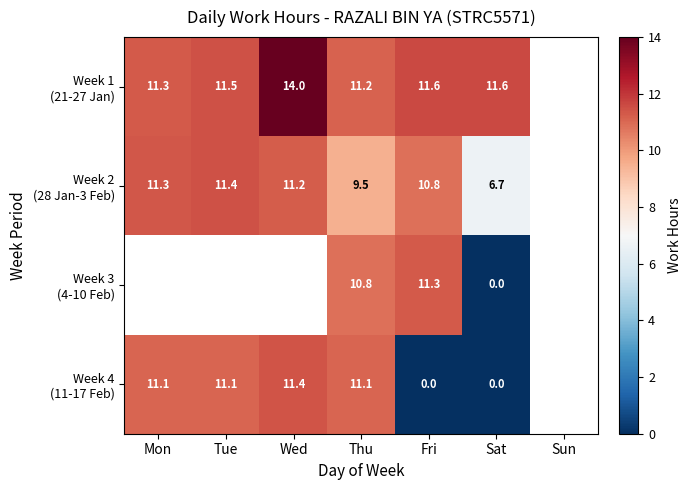

What is the spread (max minus min) of values at Thu?

1.7